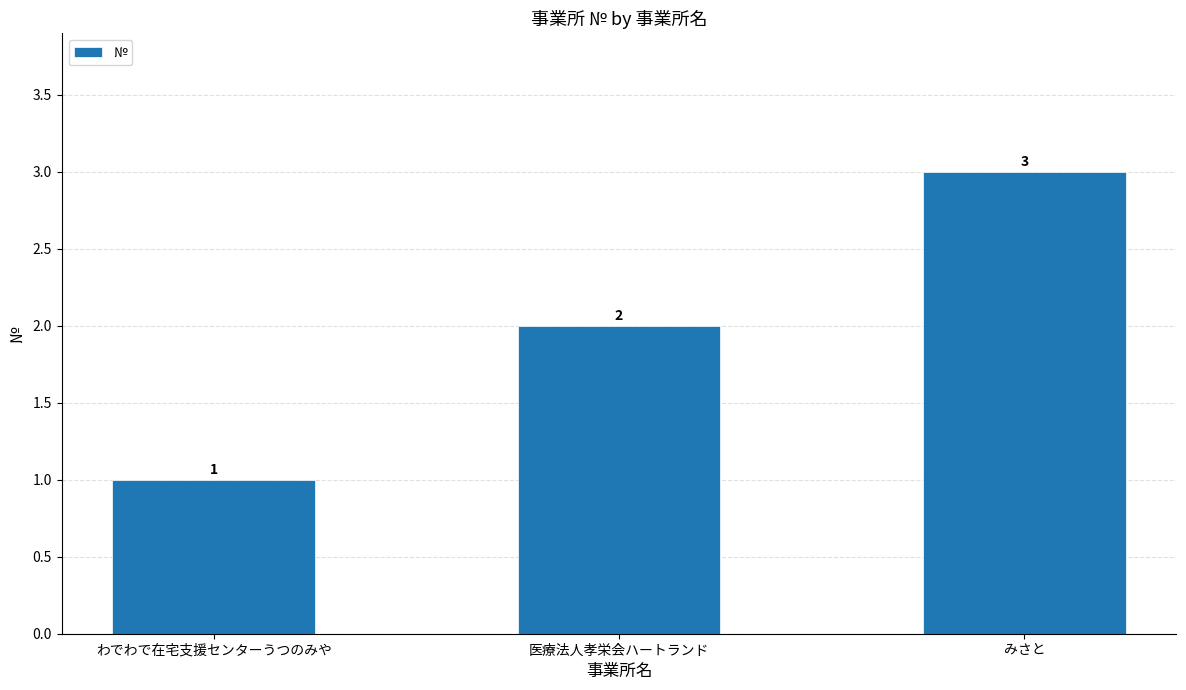

What is the label of the 3rd bar from the left?

みさと